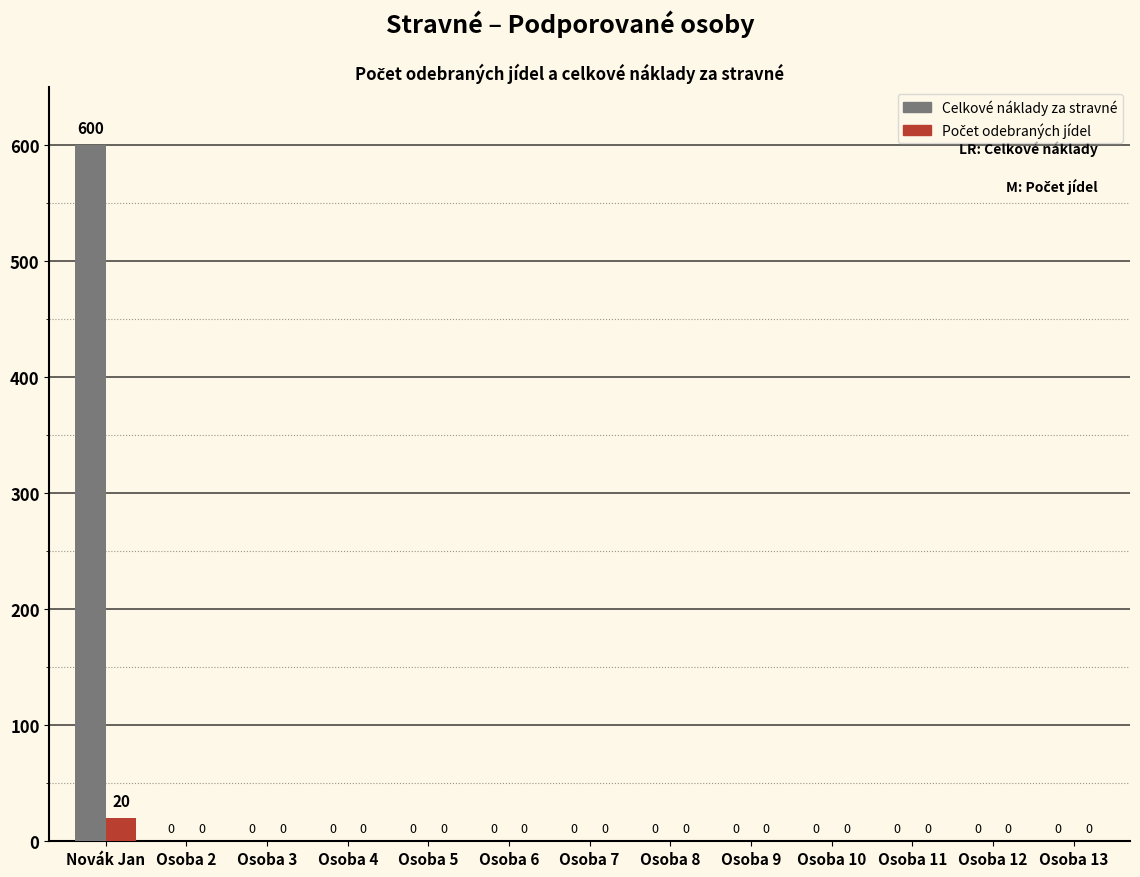

At which category is the sum across all series the highest?

Novák Jan